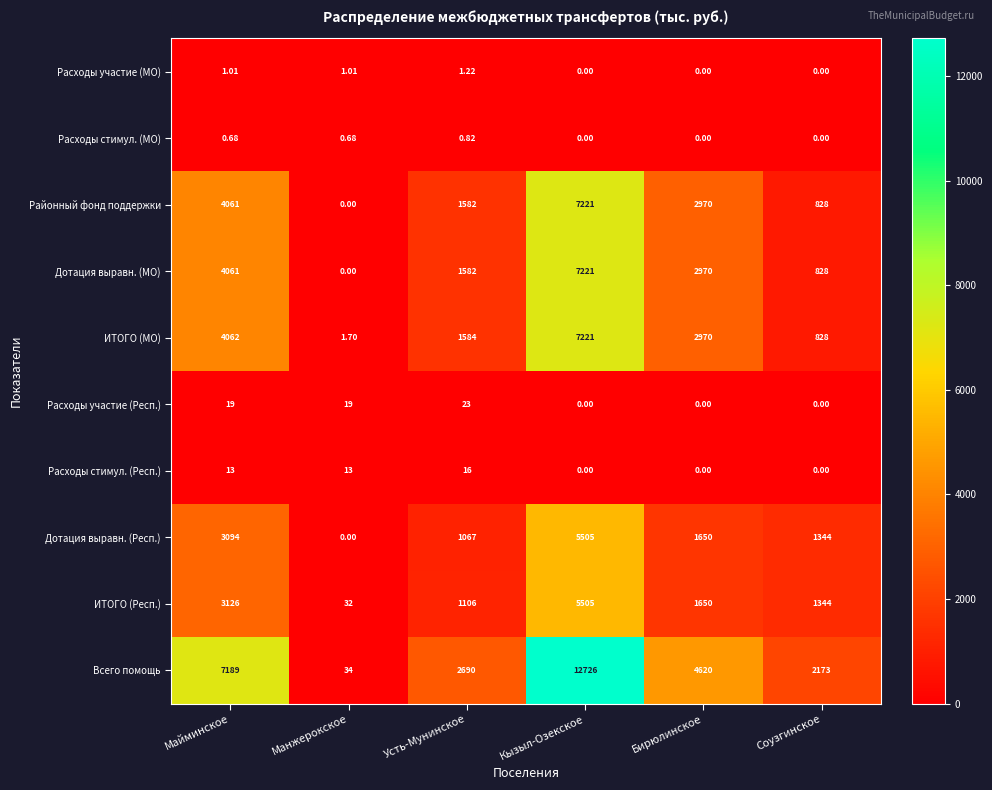

At which label is Дотация выравн. (Респ.) closest to 2752?

Майминское